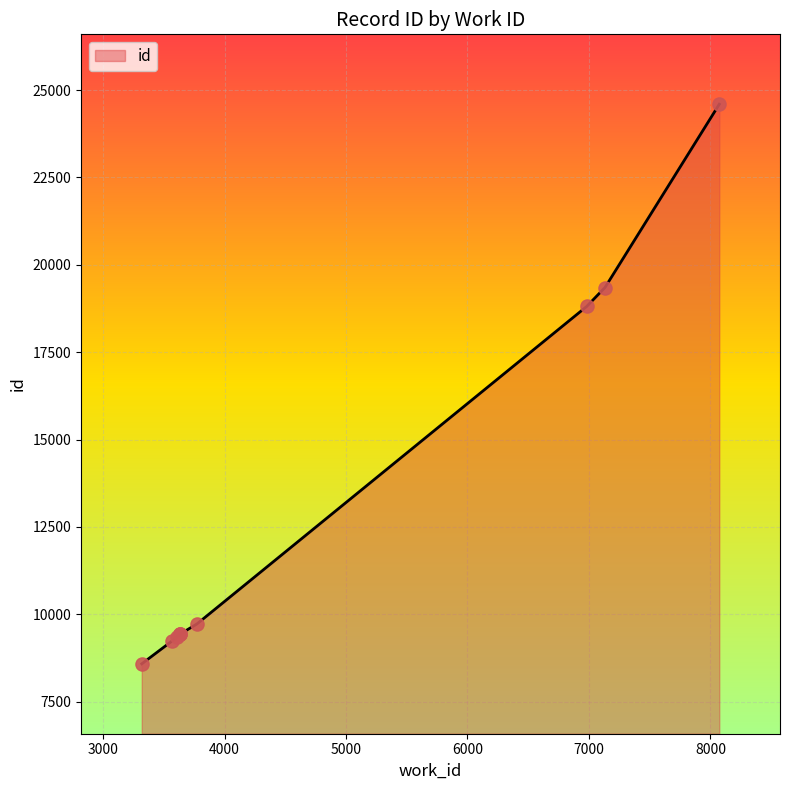

What is the ratio of the value at 3635 to the value at 6981?

0.5